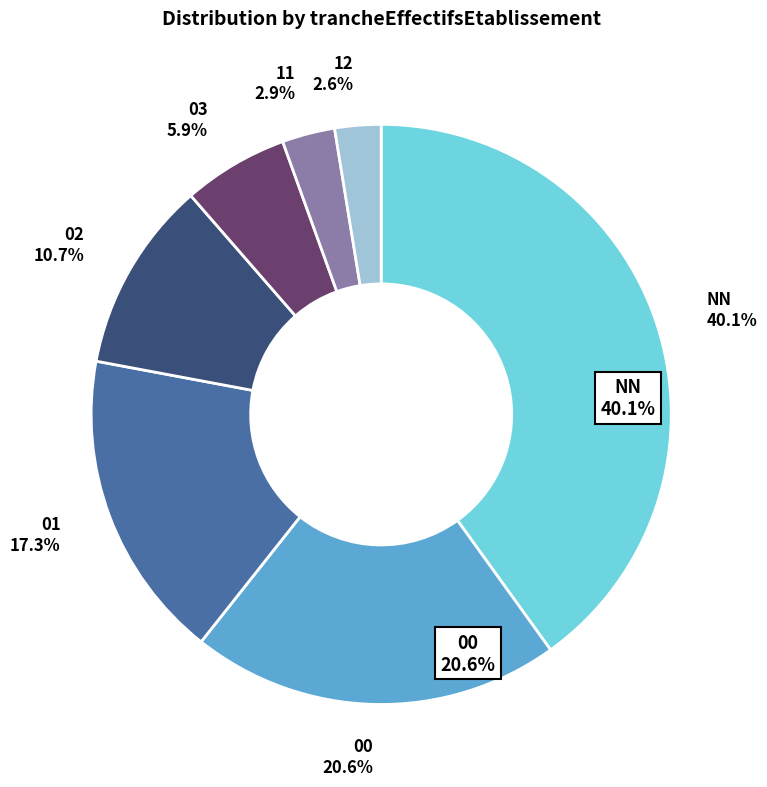

The 02 slice represents 11% of the pie. True or false?

True